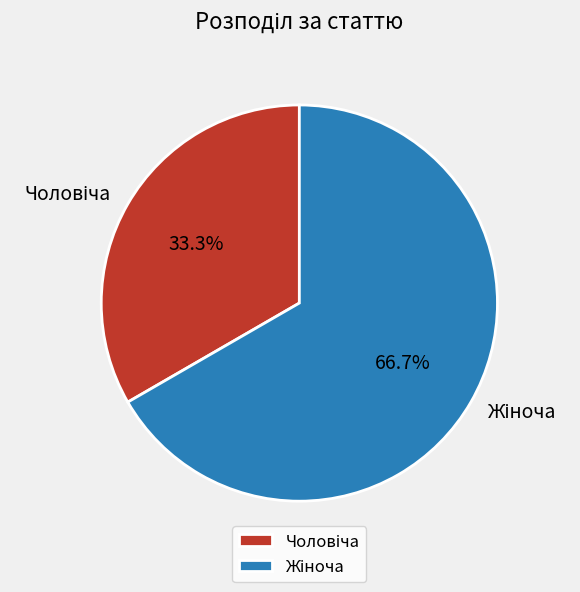

Does any single category account for the majority?

Yes